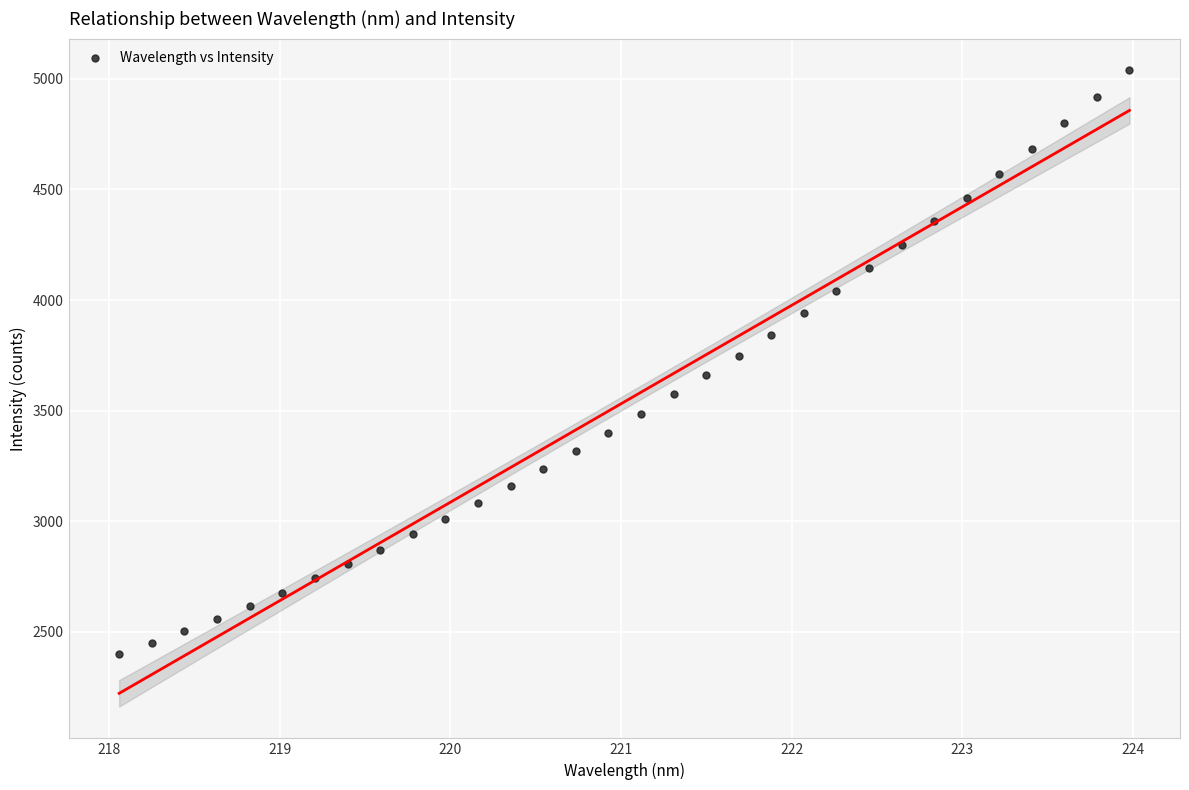

What is the range of Y values (max minus min)?

2639.7